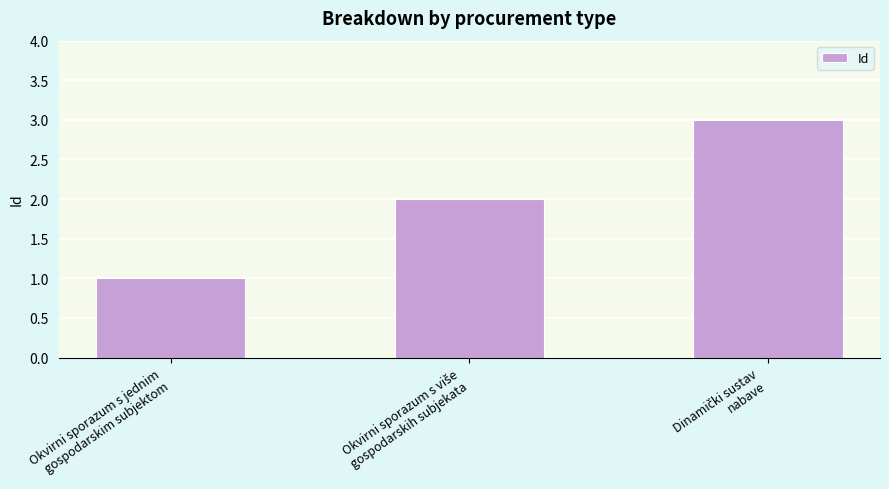

What is the sum of all values?

6